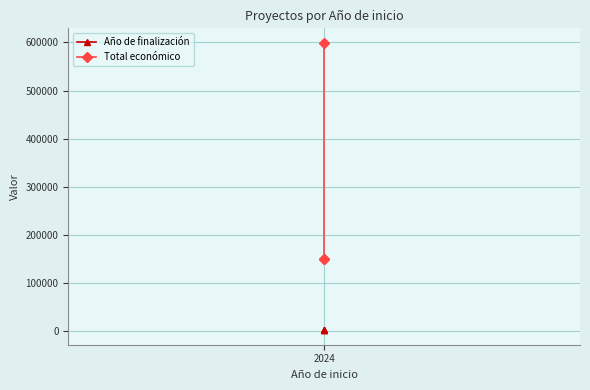

What is the highest value of the Año de finalización series?

2027